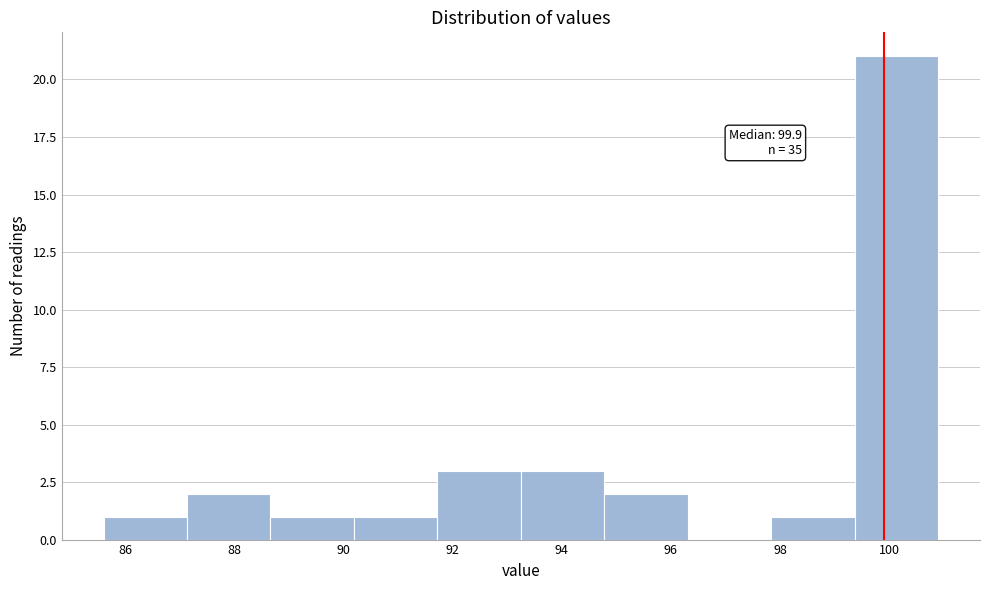

Which range on the x-axis has the tallest bar?

99.4 to 101.0